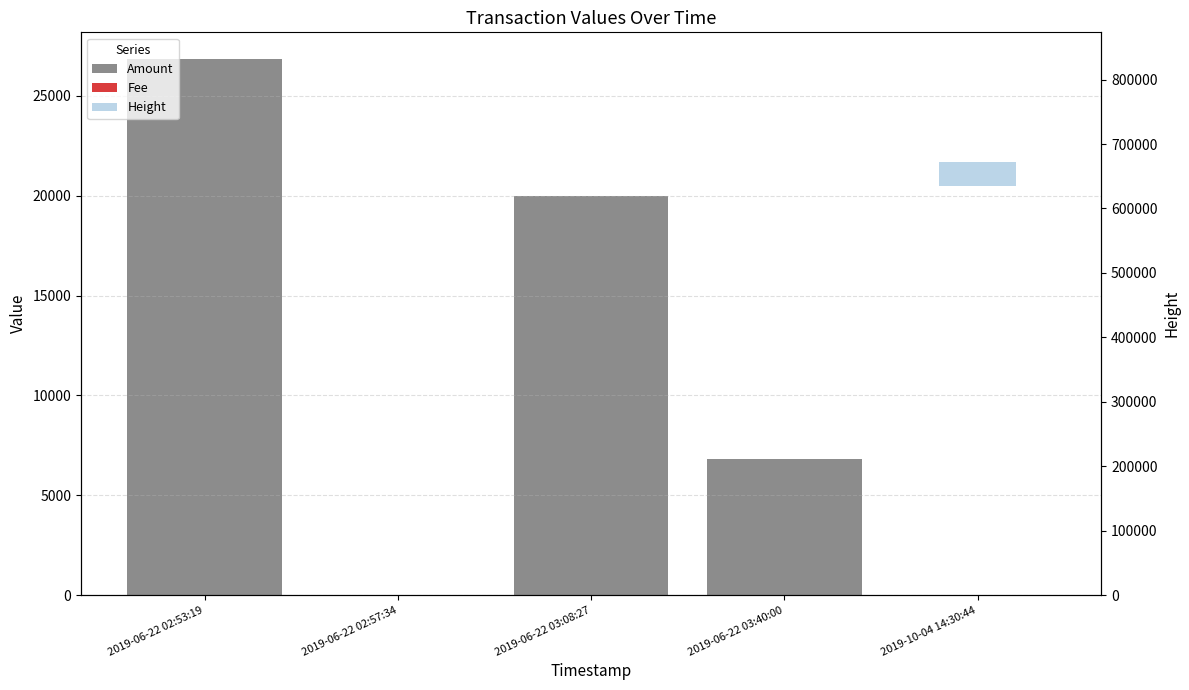

Is the value of Height at 2019-06-22 03:08:27 greater than the value of Amount at 2019-10-04 14:30:44?

Yes